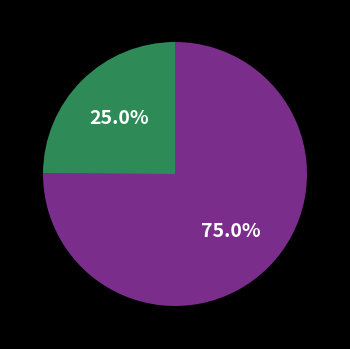

Does any single category account for the majority?

Yes